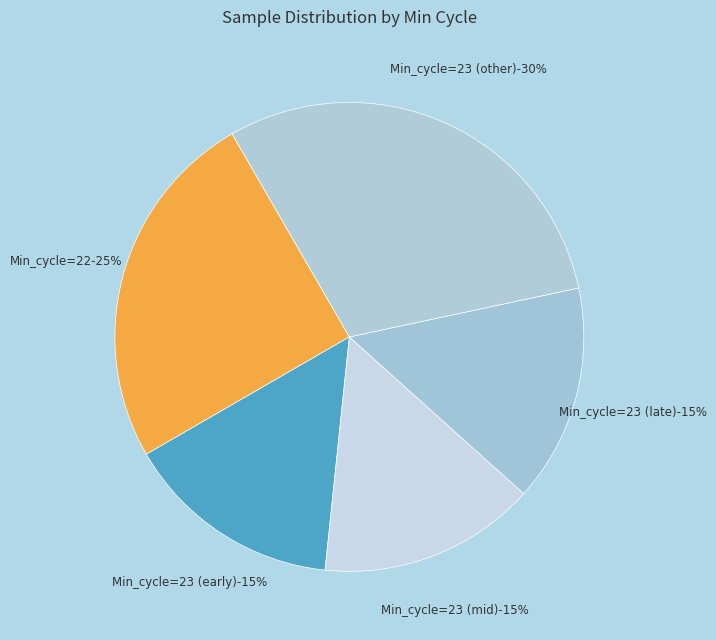

The 23 slice represents 21% of the pie. True or false?

False